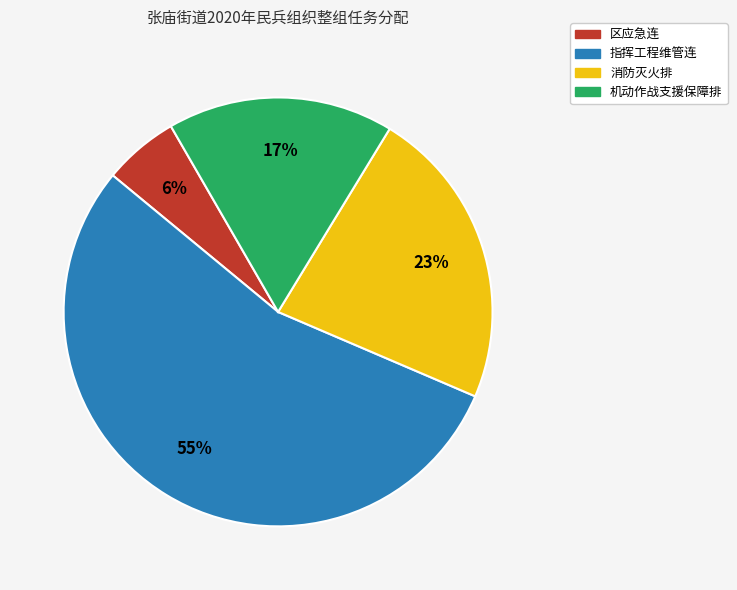

Count the number of slices in the pie.

4